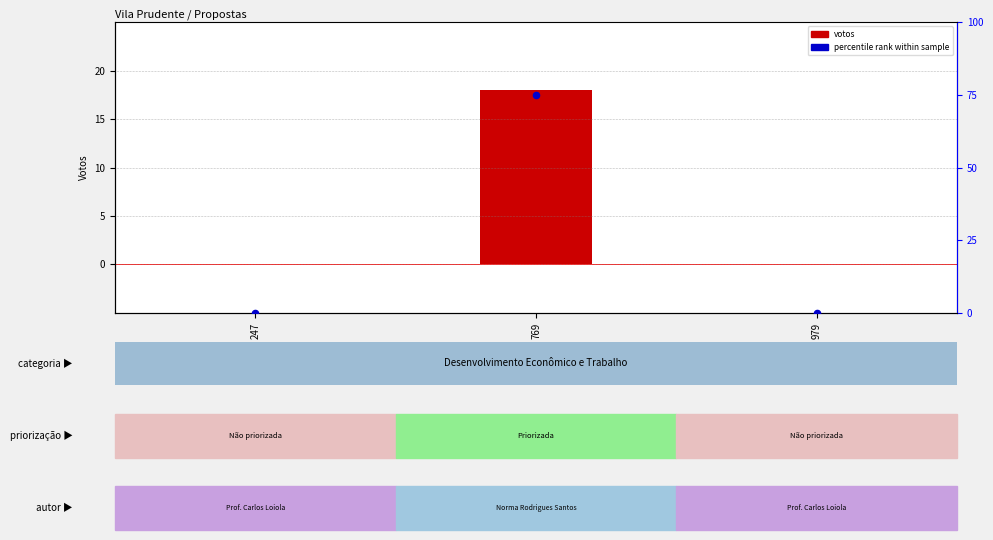

How many values in % rank are above zero?

1